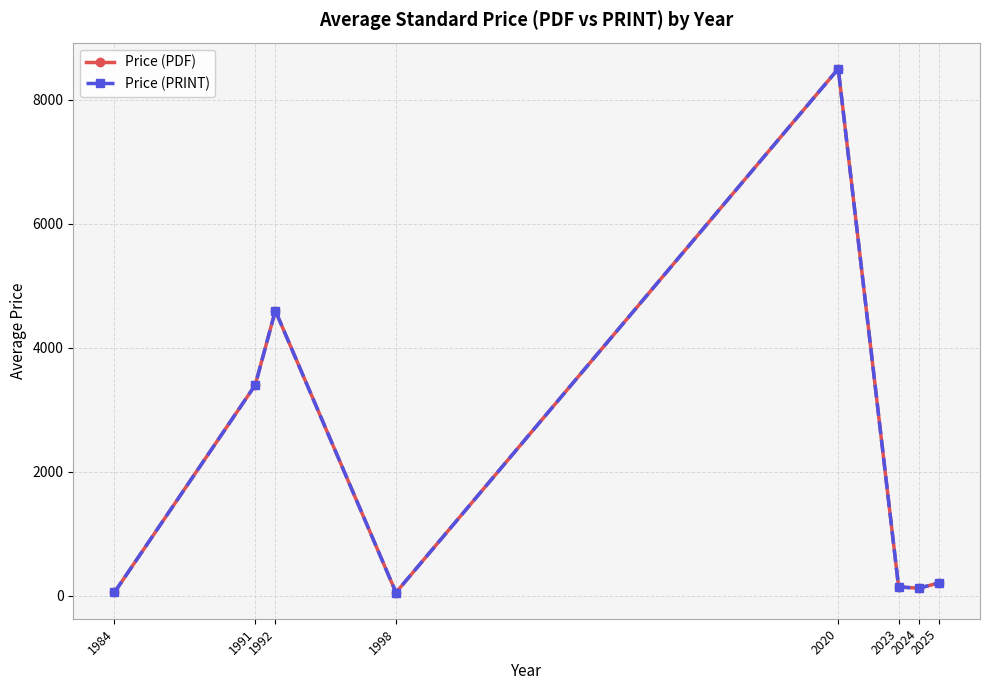

Does the chart have visible grid lines?

Yes